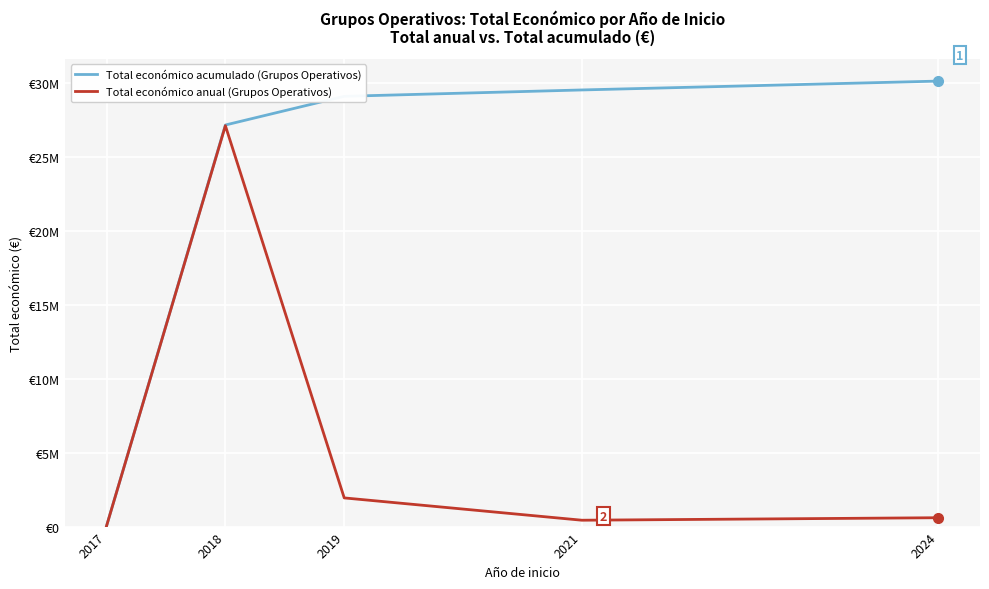

What are all the series names shown in the legend?

Total económico acumulado (Grupos Operativos), Total económico anual (Grupos Operativos)